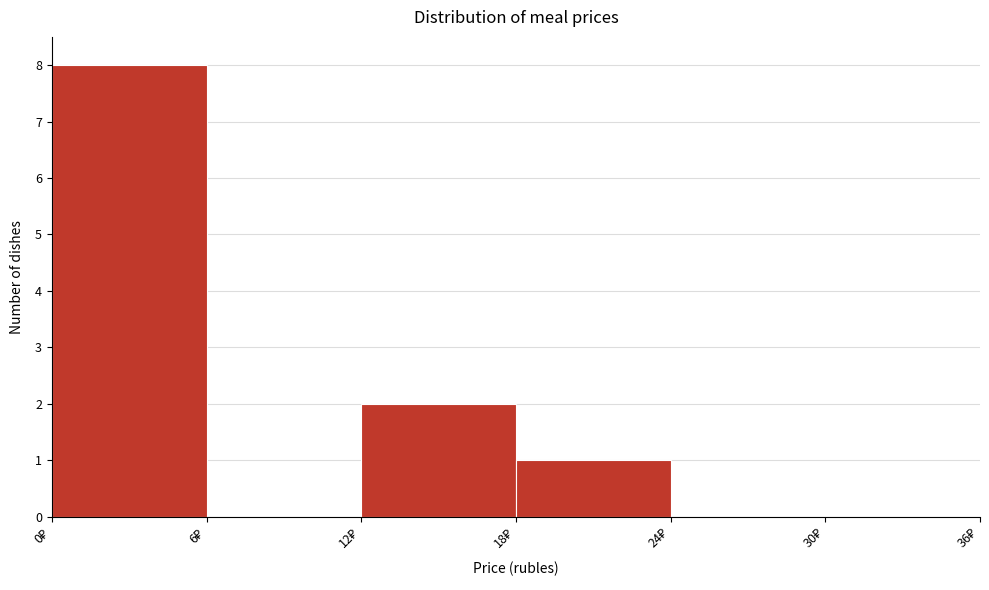

Reading left to right, list every bar in this chart as the range it spans on the x-axis followed by its height. The values are not printed on the chart, so give them approximately, as read against the axis.

0 to 6: 8
6 to 12: 0
12 to 18: 2
18 to 24: 1
24 to 30: 0
30 to 36: 0